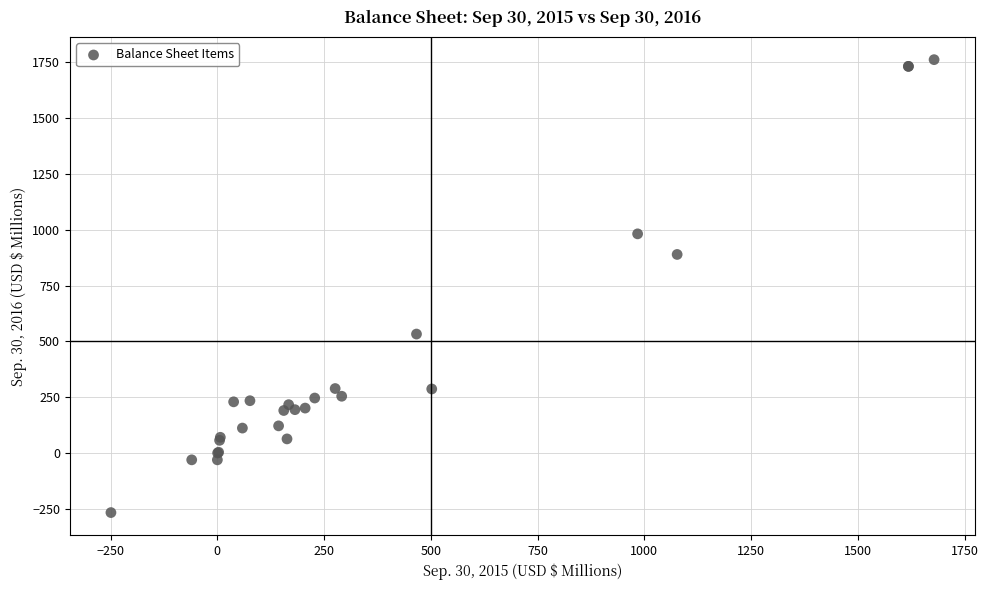

What Y value in the scatter plot is closest to 747?

889.5